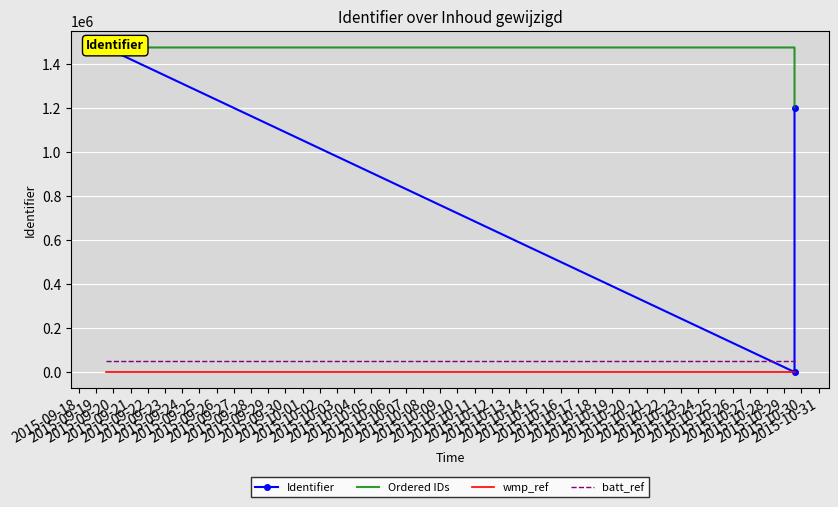

How many lines are shown in the chart?

4